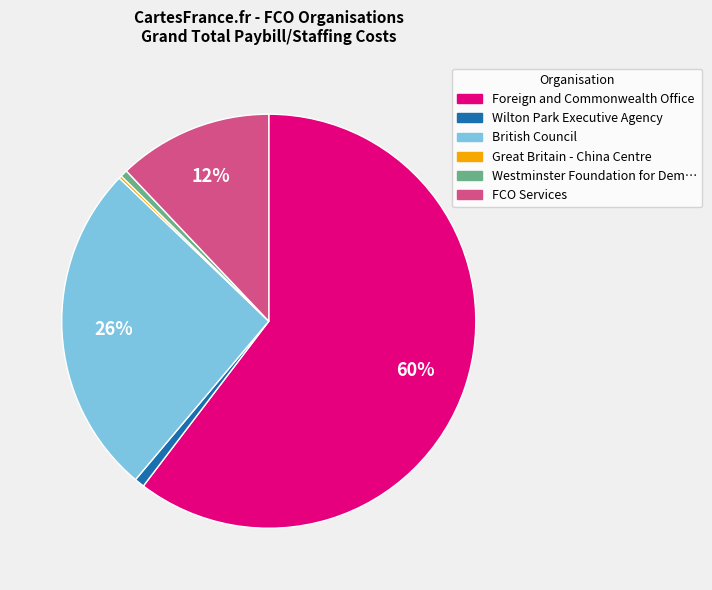

To the nearest percent, what is the difference between the largest and smallest slice percentages?

60%